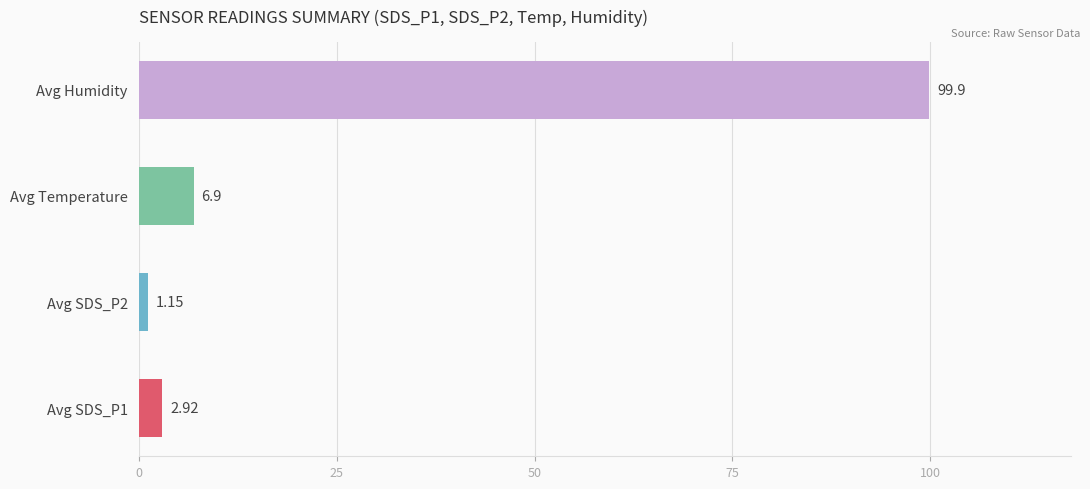

How many values are below 6?

2